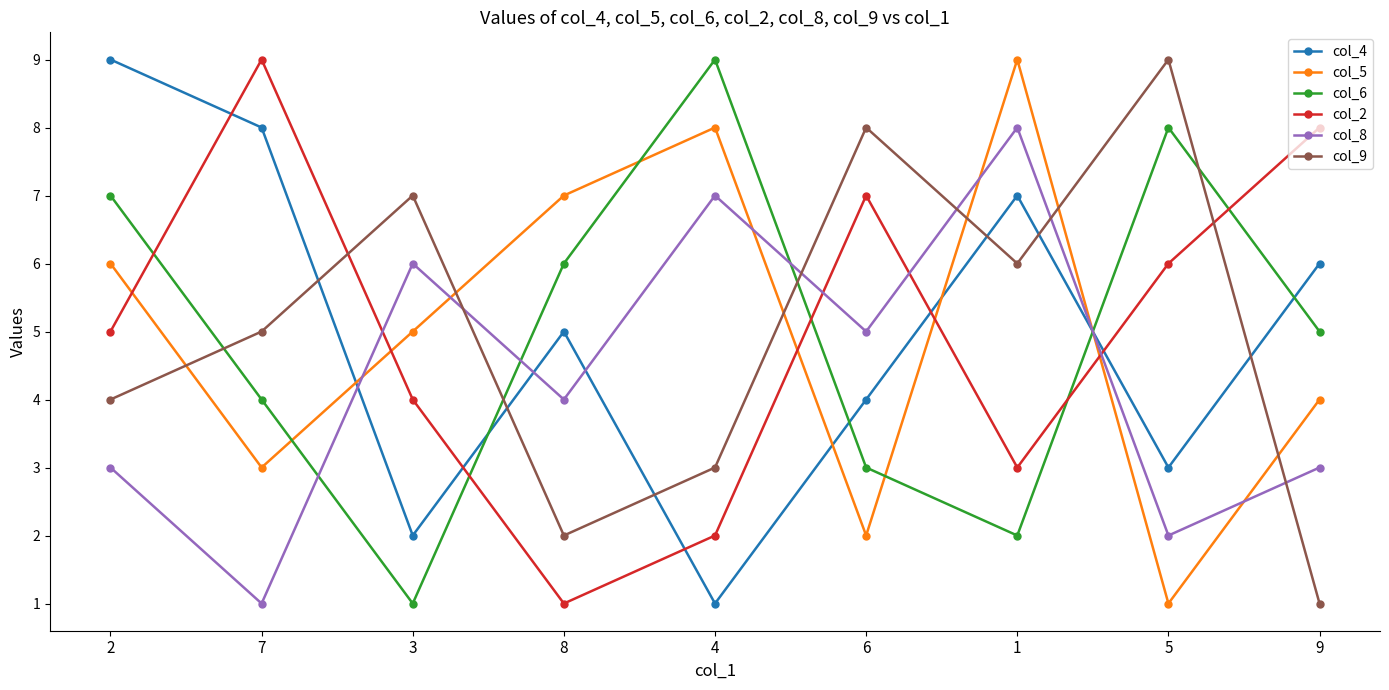

True or false: col_9 has a value of 8 at 6.

True